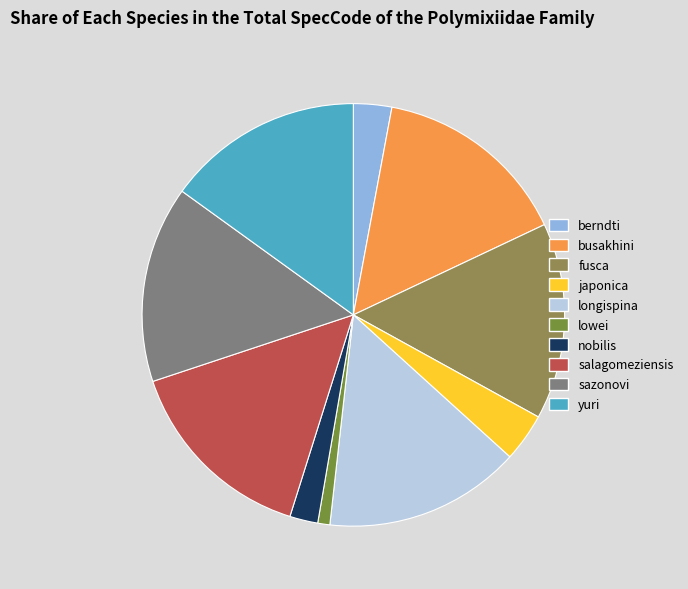

How many slices are in this pie chart?

10